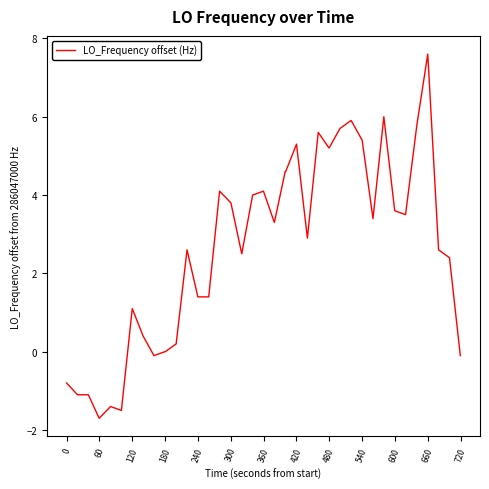

What is the smallest value displayed?

-1.7